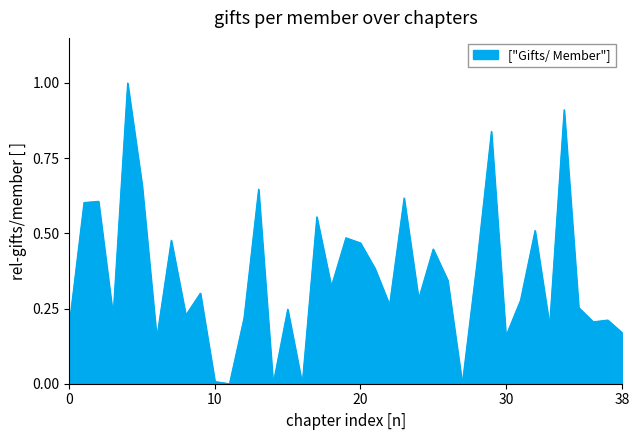

What is the maximum value shown in the chart?

1.0